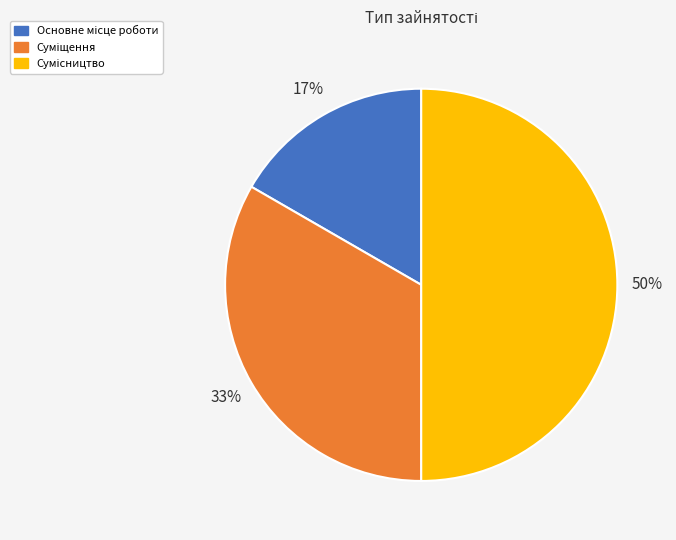

To the nearest percent, what is the difference between the largest and smallest slice percentages?

33%